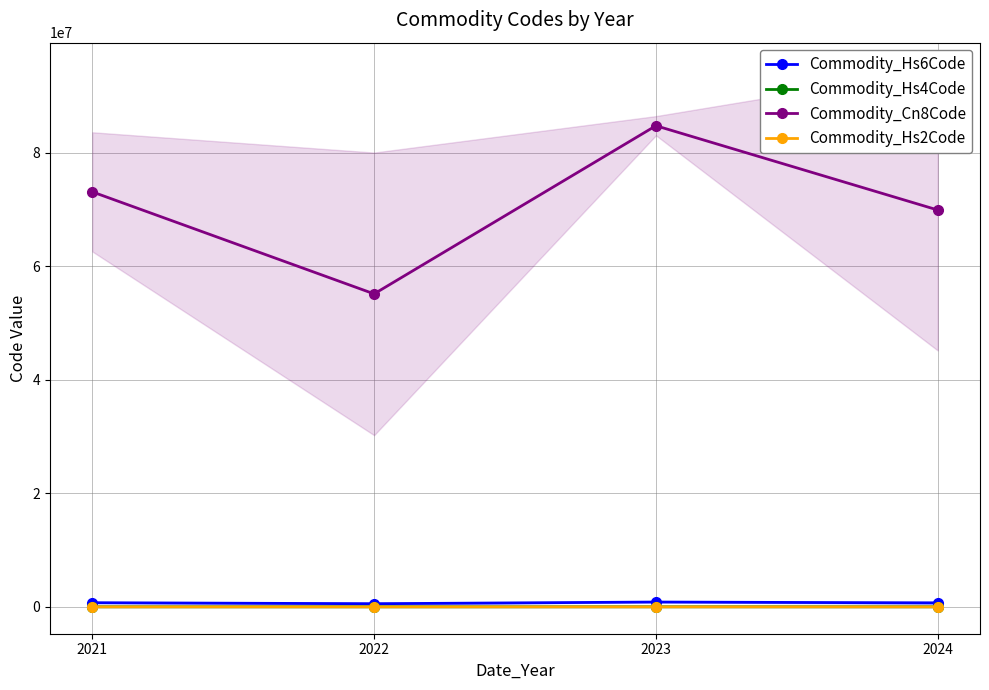

True or false: Commodity_Cn8Code and Commodity_Hs6Code intersect in this chart.

False